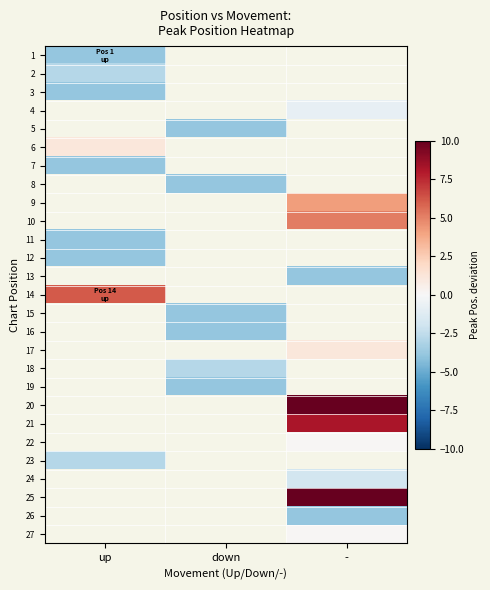

Is it true that 1 equals -3.9 at up?

True